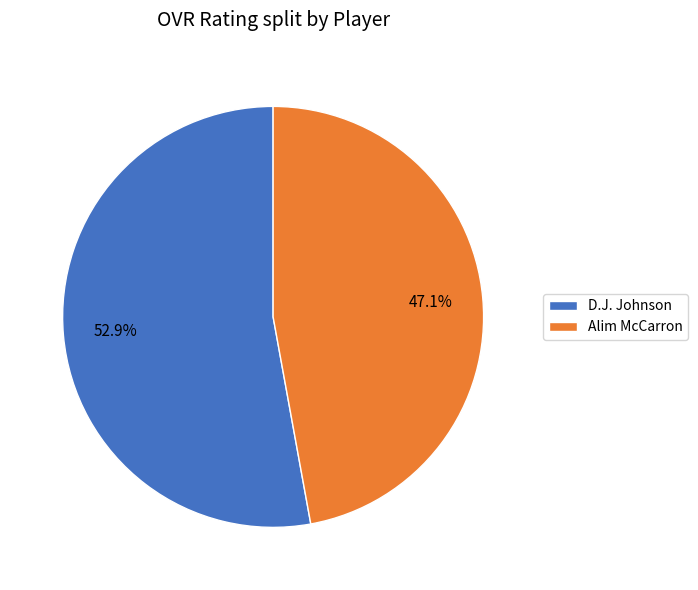

Rank the categories by value from highest to lowest.

D.J. Johnson, Alim McCarron